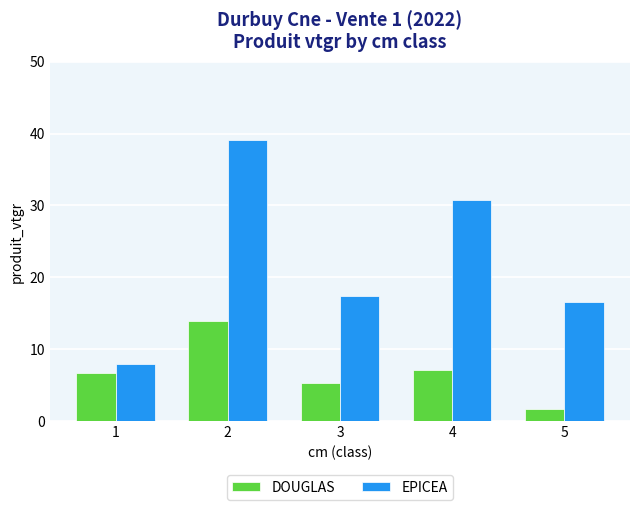

What is the greatest value displayed?

39.1